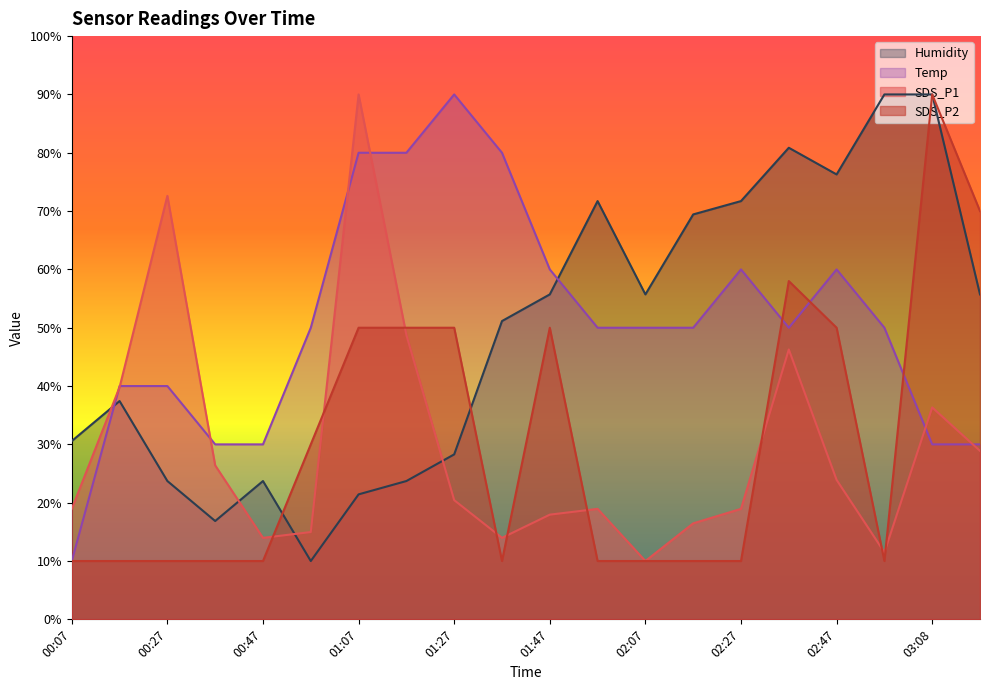

What is the total value across all series at 01:07?

241.4